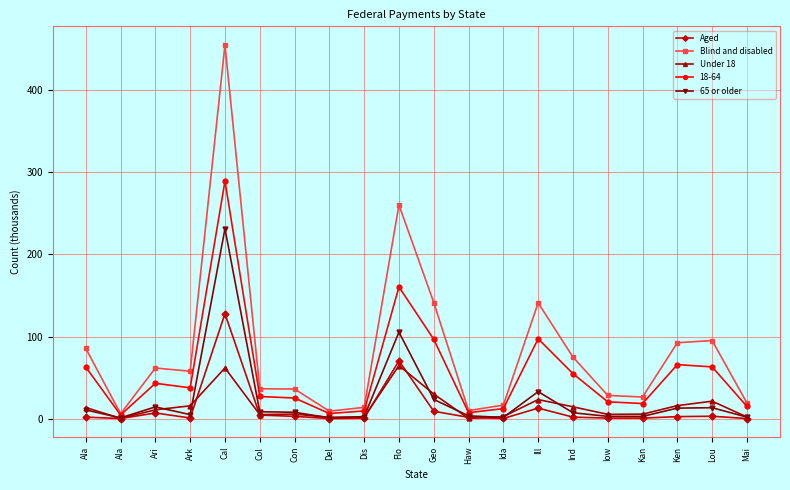

True or false: Blind and disabled and Aged cross at least once.

False